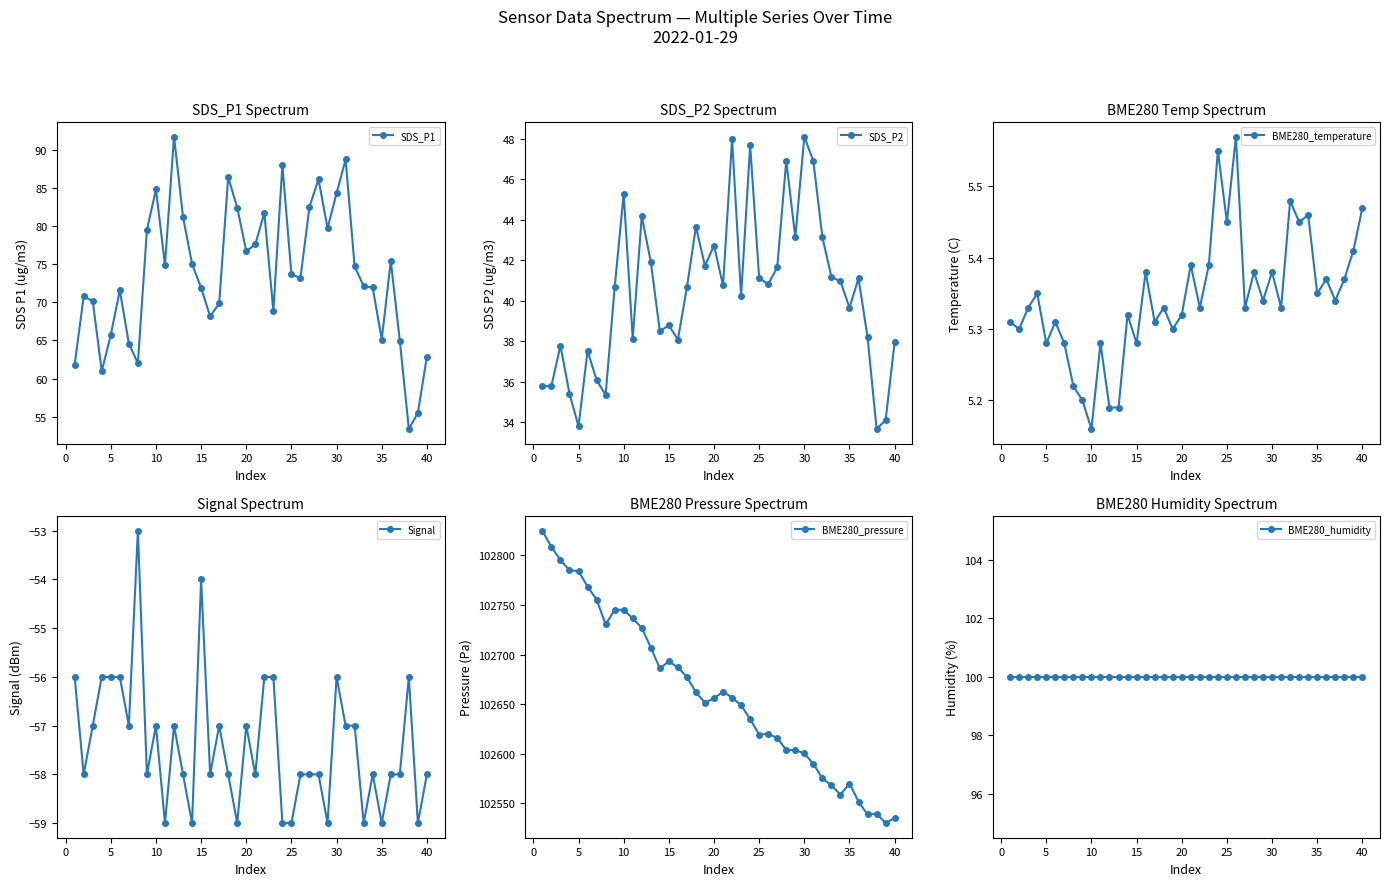

In SDS_P1, how many points are higher than both neighbors (excluding endpoints)?

10